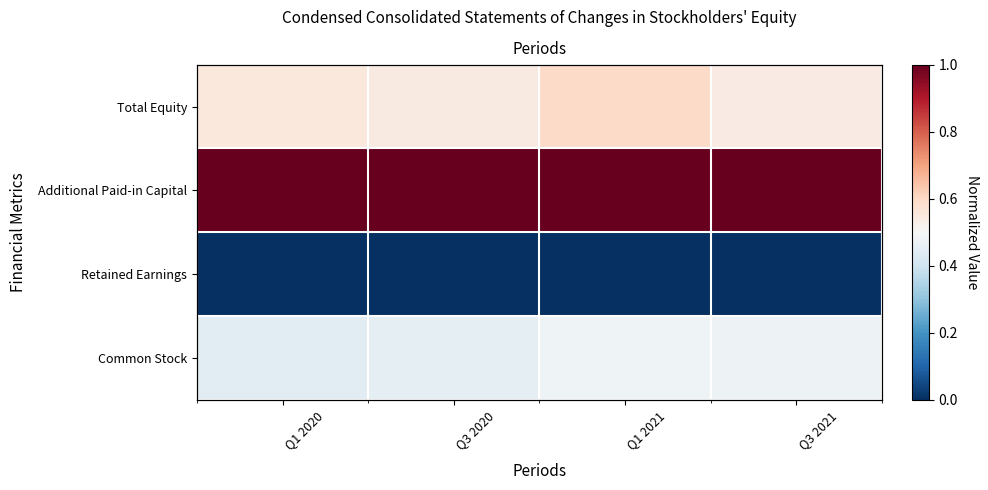

Count the number of data series in this chart.

4